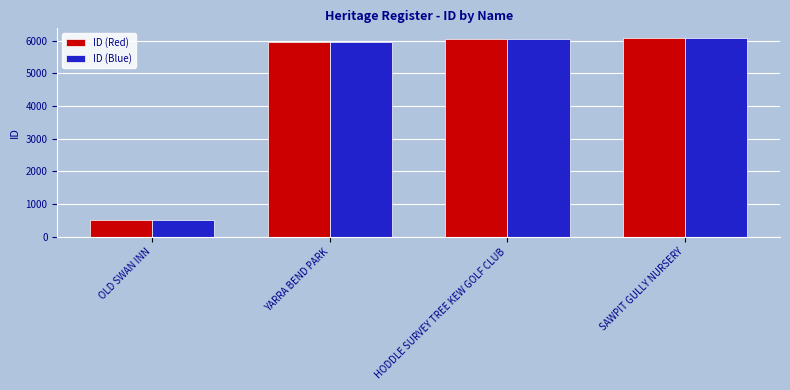

What is the sum of all ID (Red) values?

18597